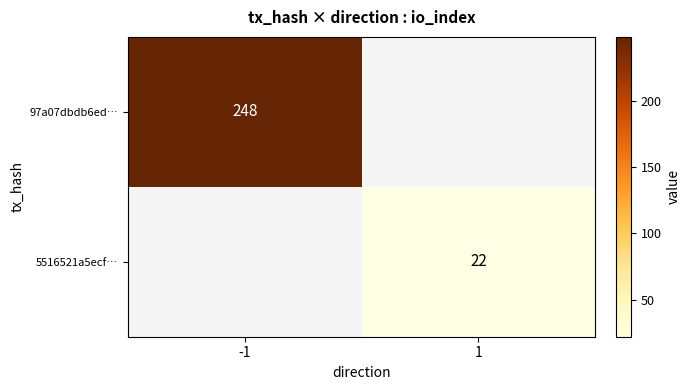

The value of 97a07dbdb6ed… at -1 is 248. True or false?

True